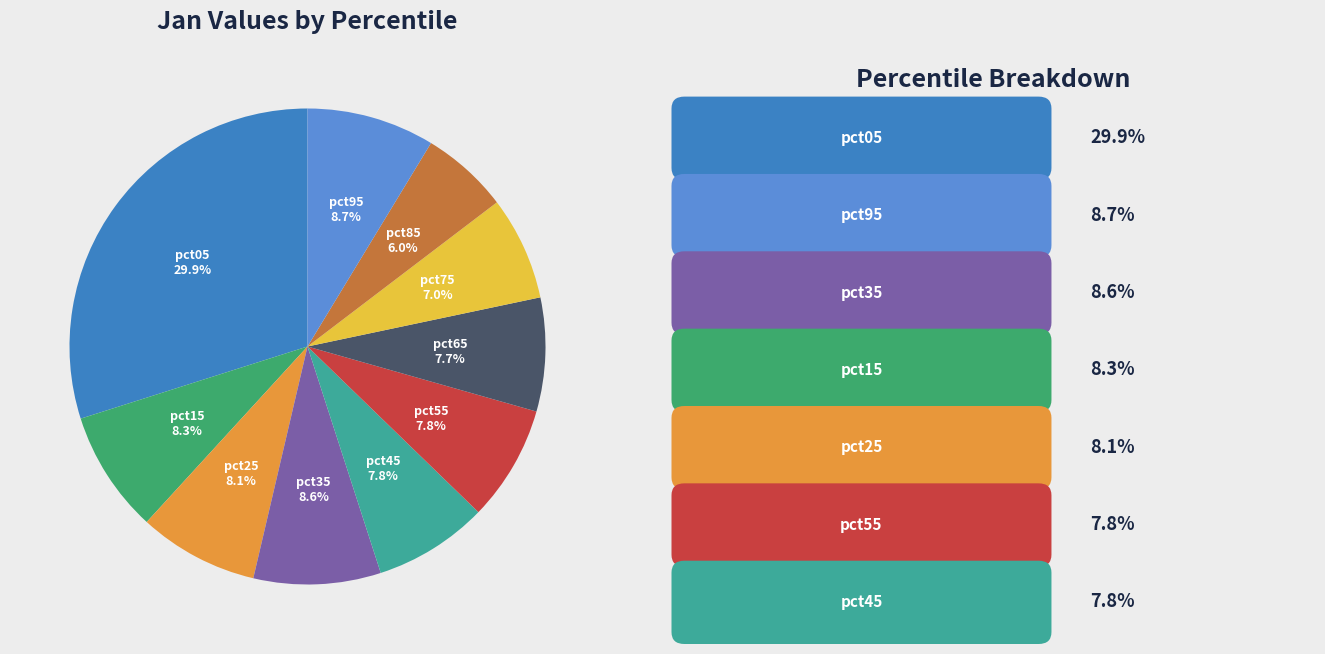

Is pct15 the majority of the pie?

No